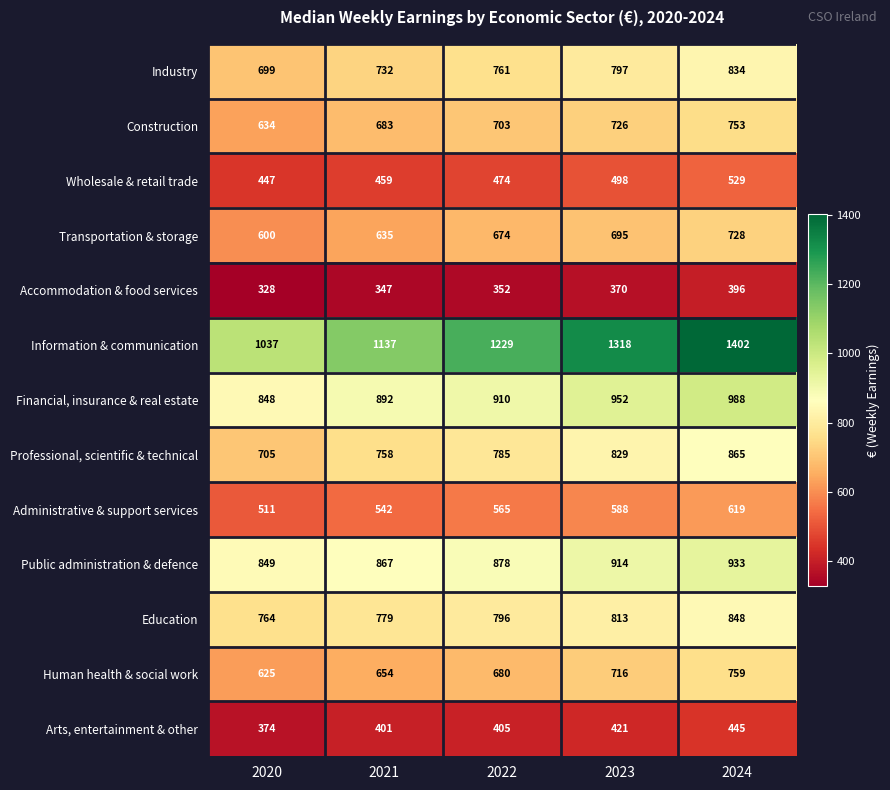

What is the spread (max minus min) of values at 2023?

948